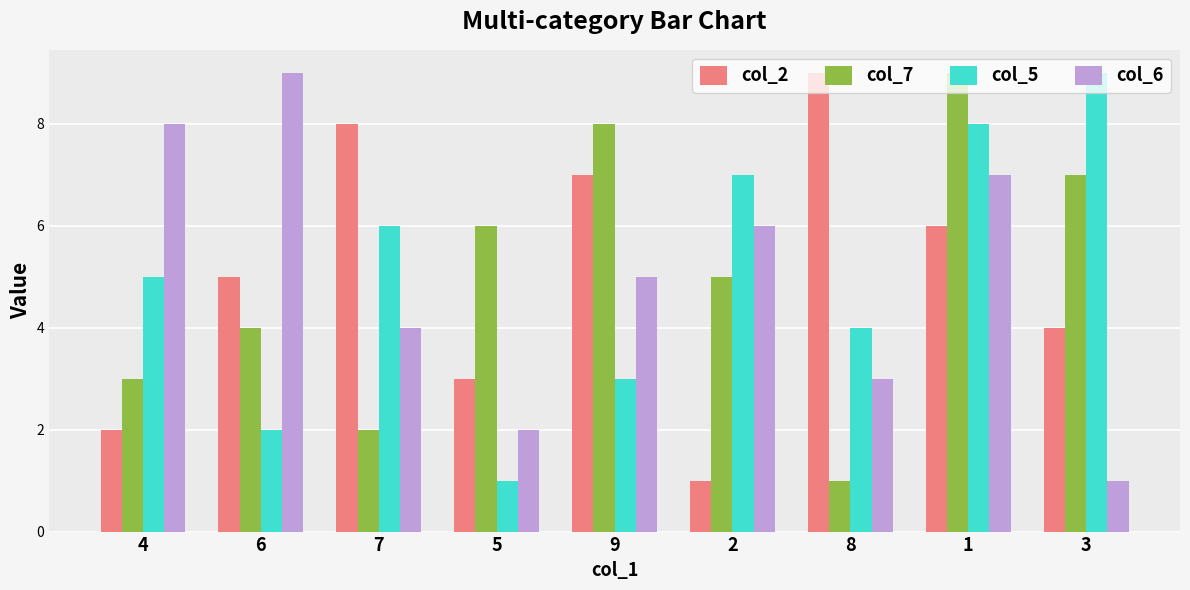

List the labels in order of col_6 value, smallest first.

3, 5, 8, 7, 9, 2, 1, 4, 6